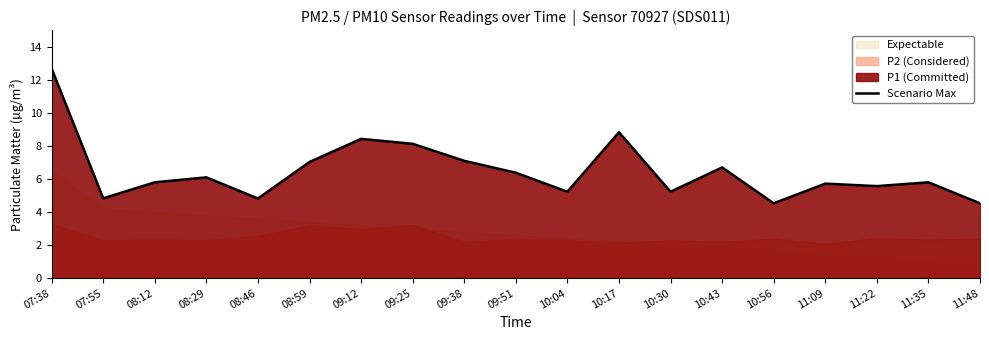

How many points are higher than both their immediate neighbors (excluding endpoints)?

6